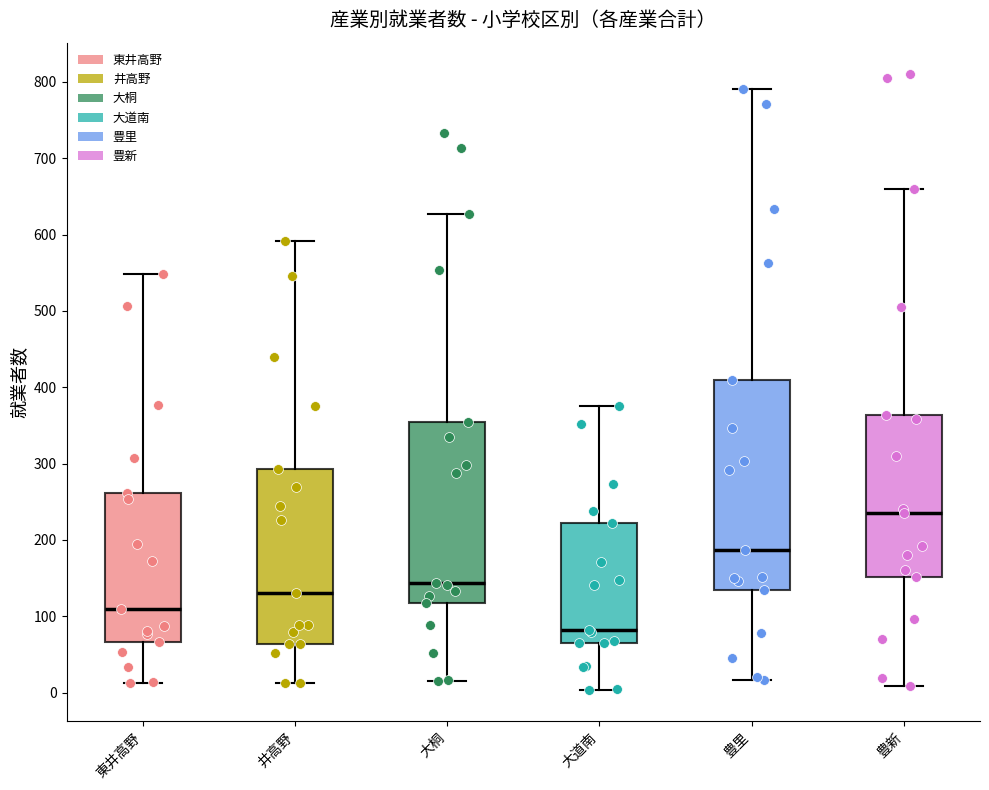

Reading left to right, read every box against the y-axis: the position of its median line, the range the box covers, and the ends of its whiskers. The values are not printed on the chart, so give them approximately, as read against the axis.

東井高野: median 110, box 70 to 260, whiskers 10 to 550
井高野: median 130, box 60 to 290, whiskers 10 to 590
大桐: median 140, box 120 to 350, whiskers 20 to 630
大道南: median 80, box 70 to 220, whiskers 0 to 380
豊里: median 190, box 130 to 410, whiskers 20 to 790
豊新: median 240, box 150 to 360, whiskers 10 to 660